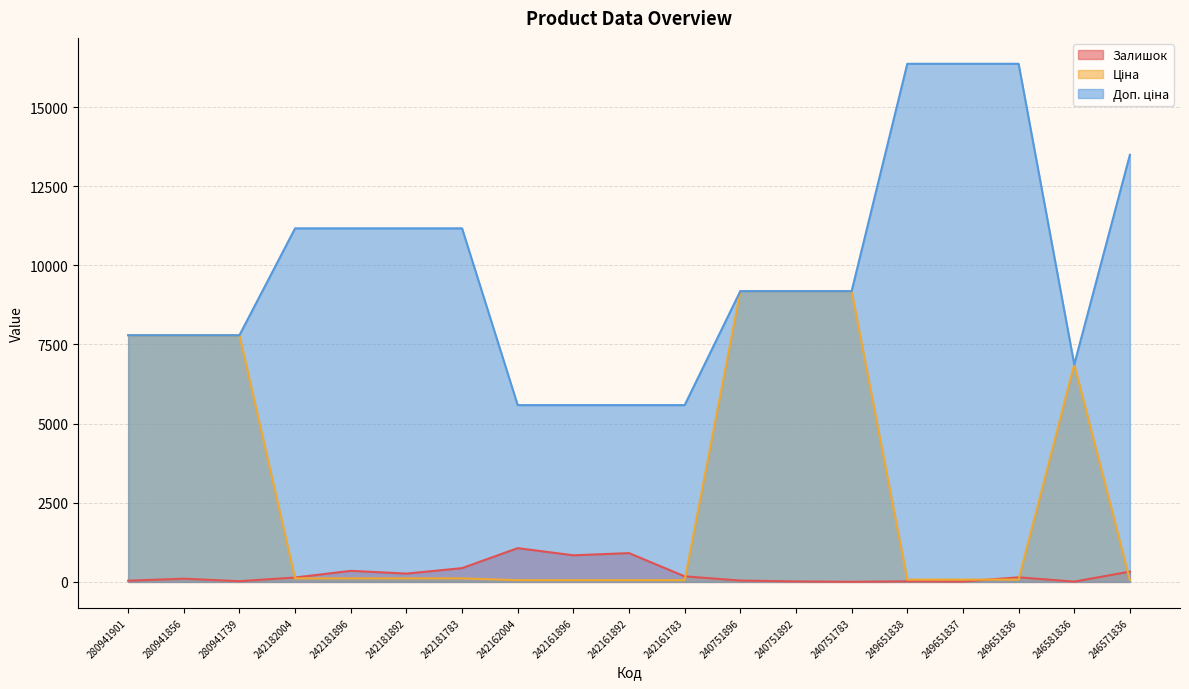

How many data points does each series have?

19